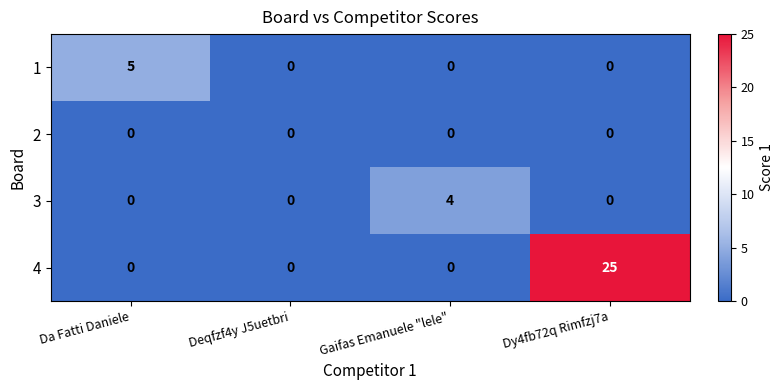

What is the sum of the 3 values at Gaifas Emanuele "lele" and Deqfzf4y J5uetbri?

4